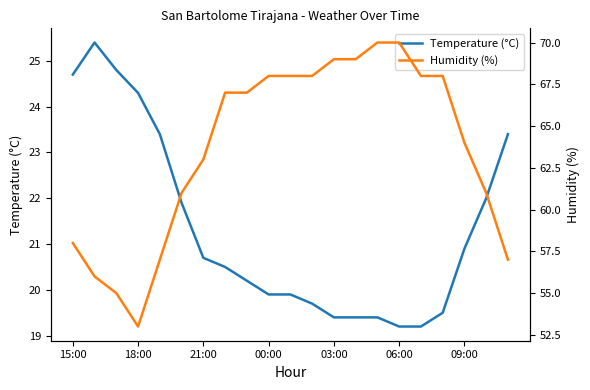

True or false: Temperature (°C) and Humidity (%) intersect in this chart.

False